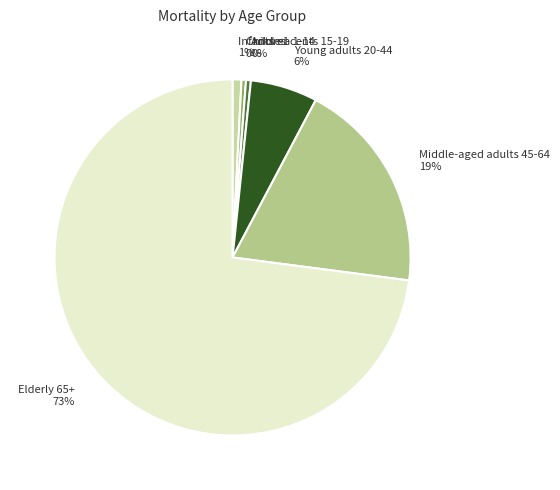

To the nearest percent, what is the average slice percentage?

17%